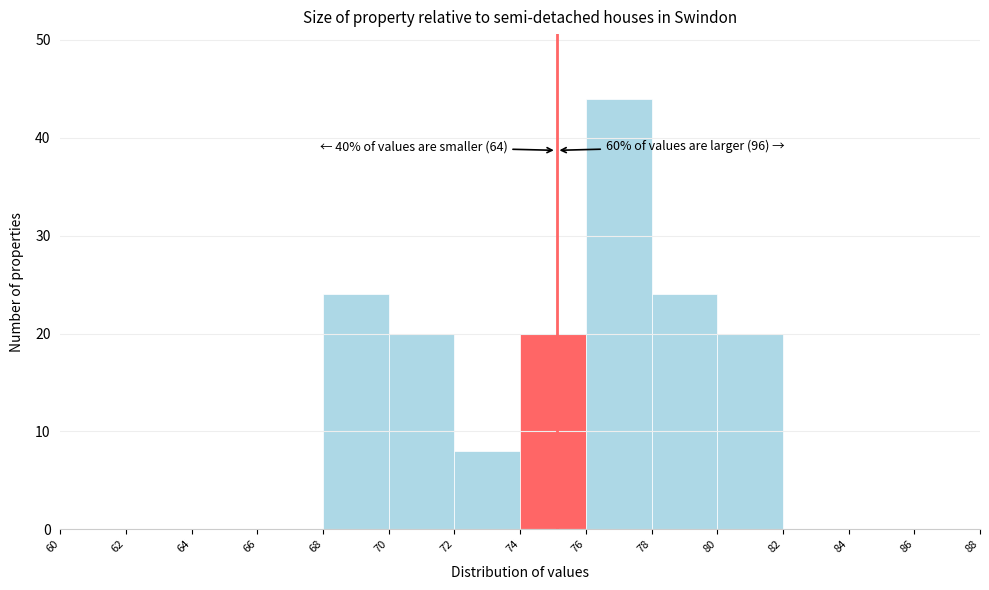

Over which range of the x-axis is the bar tallest?

76 to 78